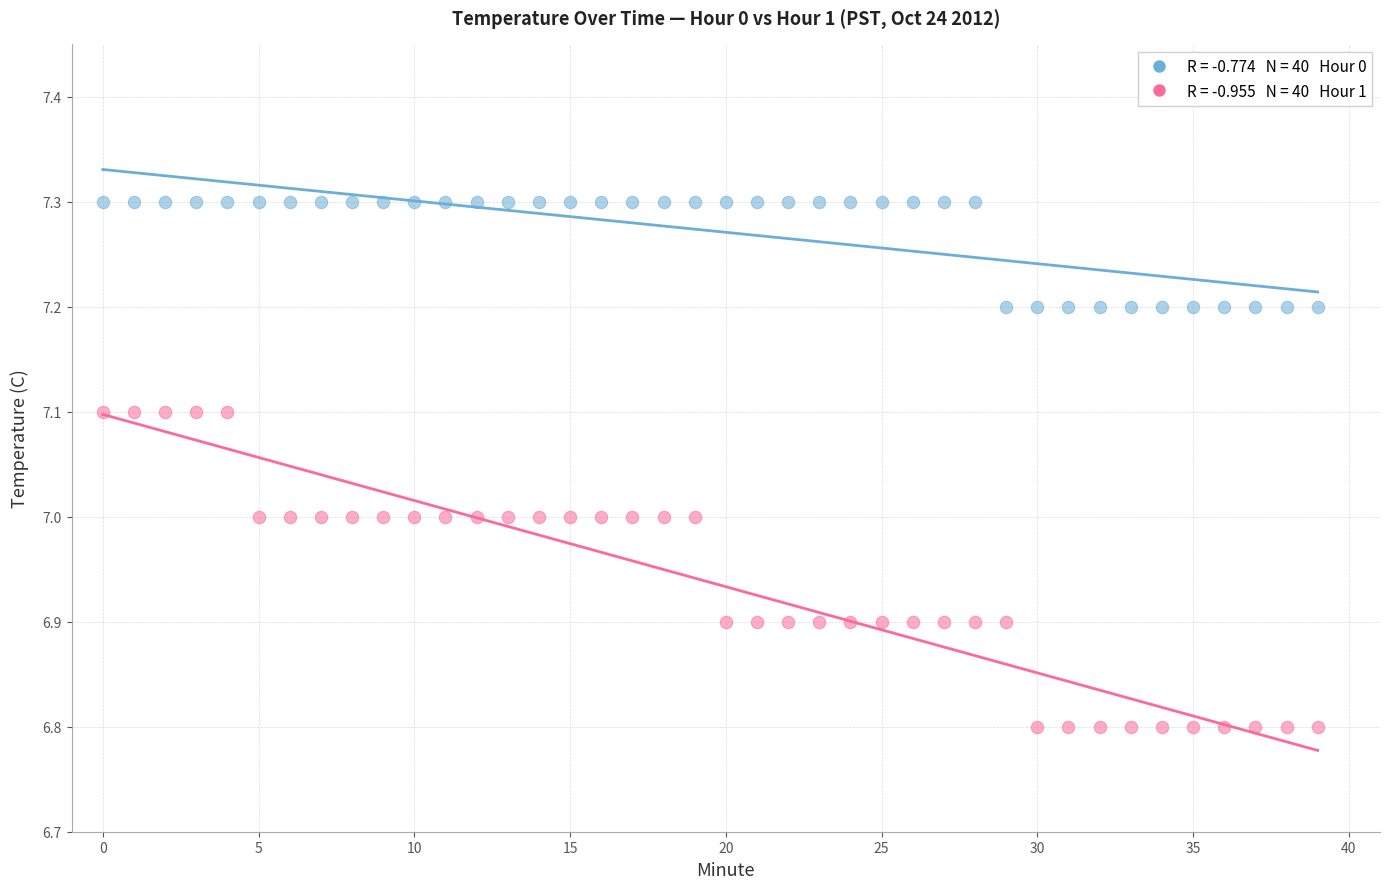

Across all data points, what is the range of Y values (max minus min)?

0.5